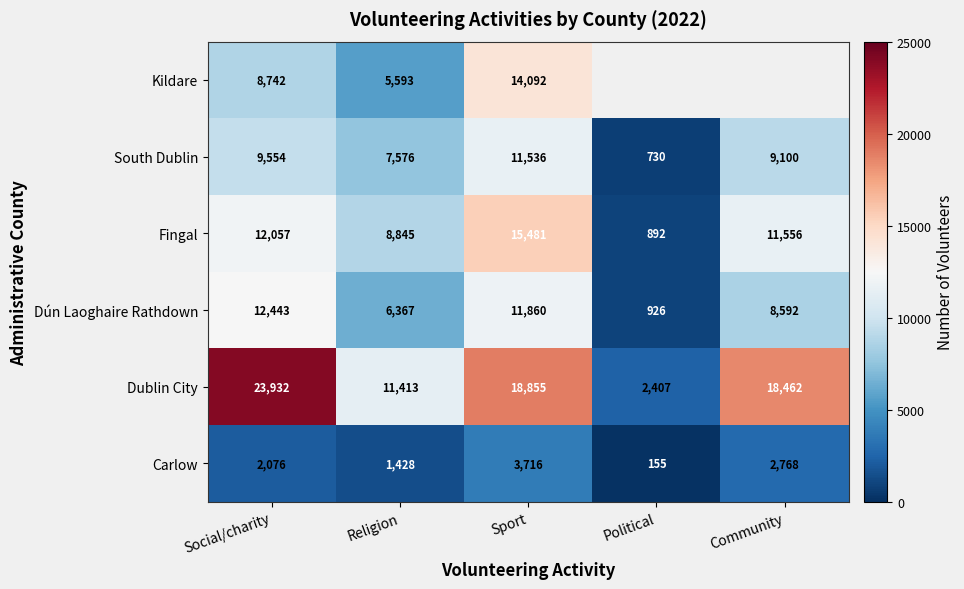

Is the value of Dún Laoghaire Rathdown at Political greater than the value of Carlow at Sport?

No